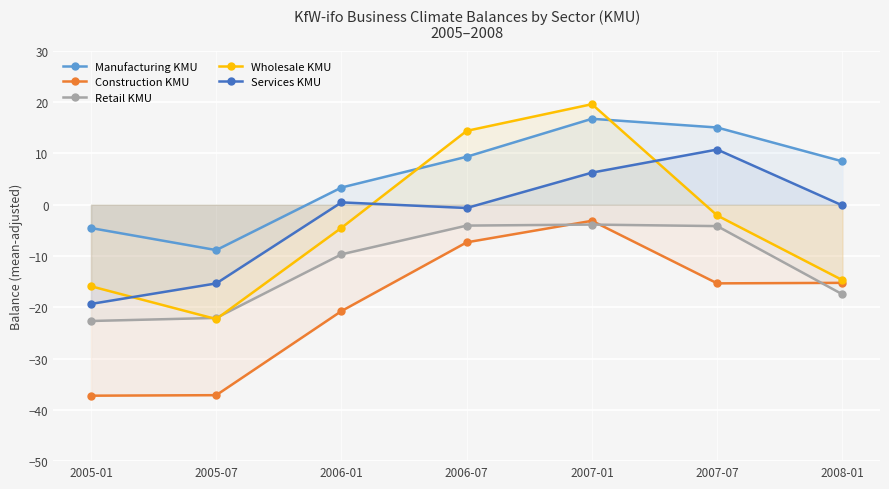

Where is the first local maximum for Construction KMU?

2007-01